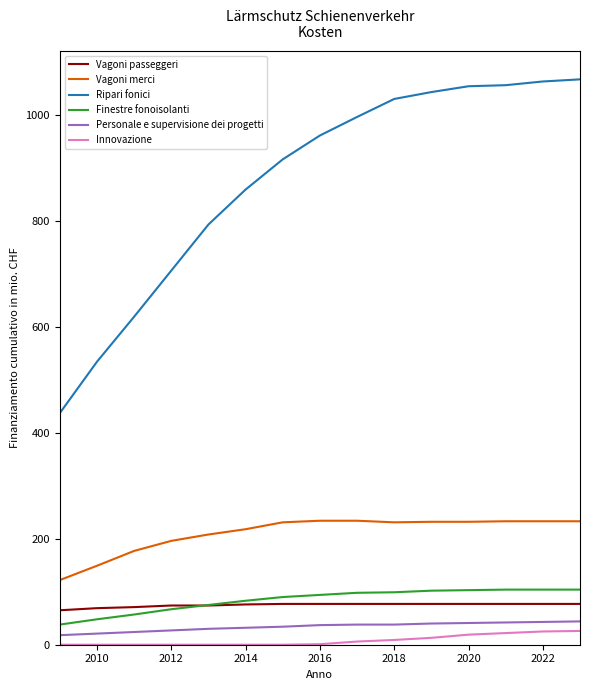

True or false: Ripari fonici and Personale e supervisione dei progetti cross at least once.

False